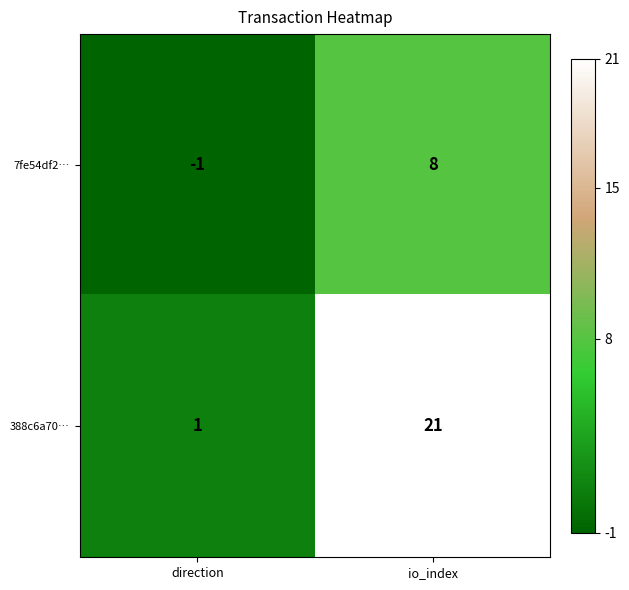

At which label is 388c6a70… closest to 11?

direction